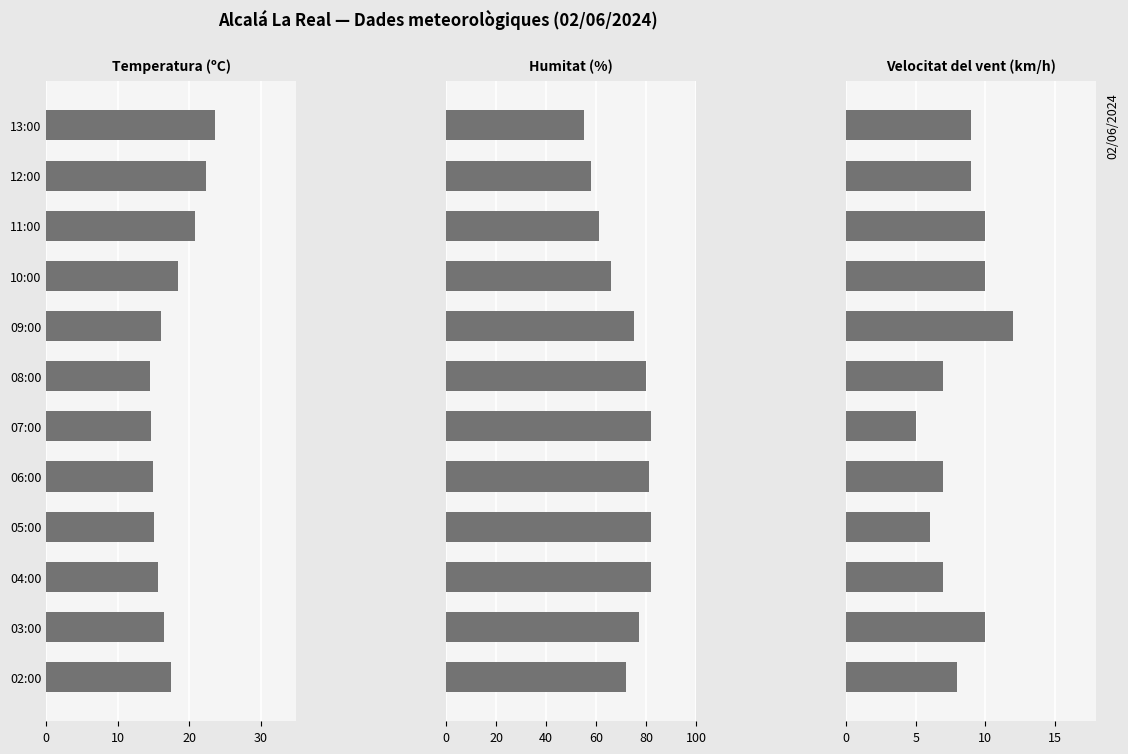

What is the minimum value for Temperatura (ºC)?

14.5